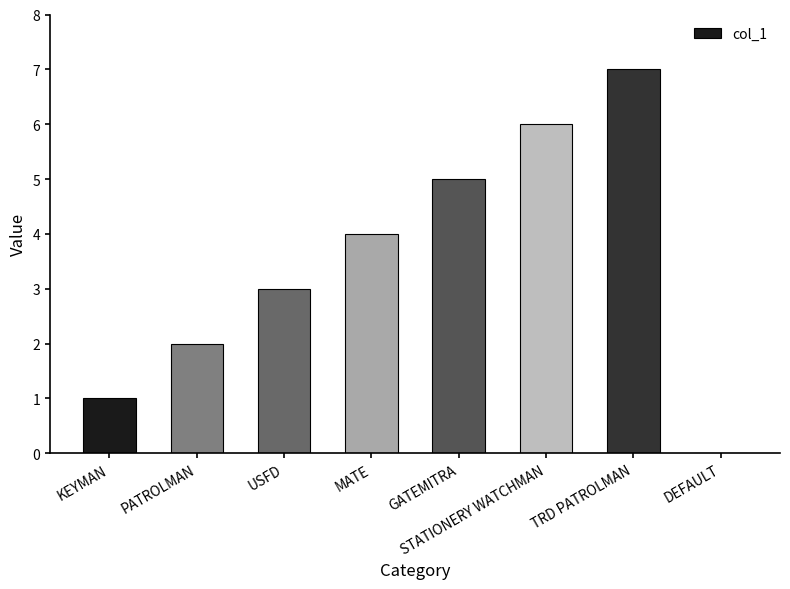

Approximately how many times larger is the value at STATIONERY WATCHMAN compared to MATE?

1.5